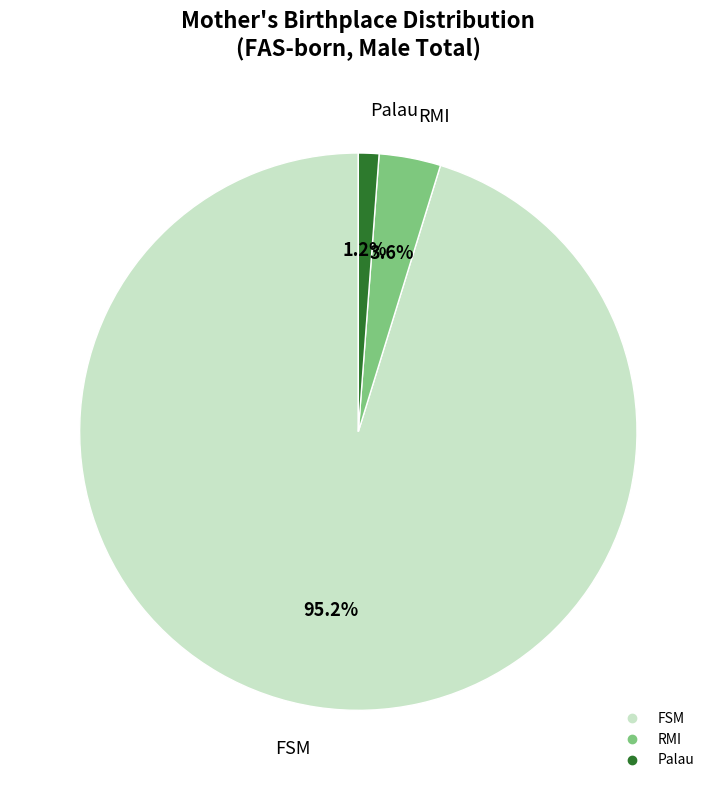

What is the majority slice?

FSM